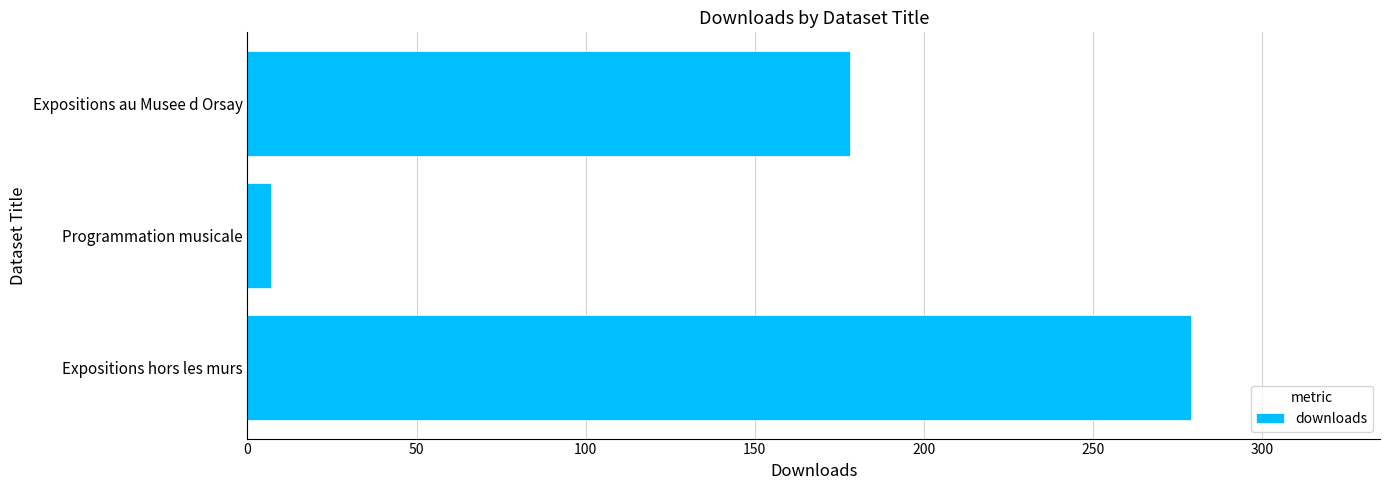

Does the chart contain any negative values?

No